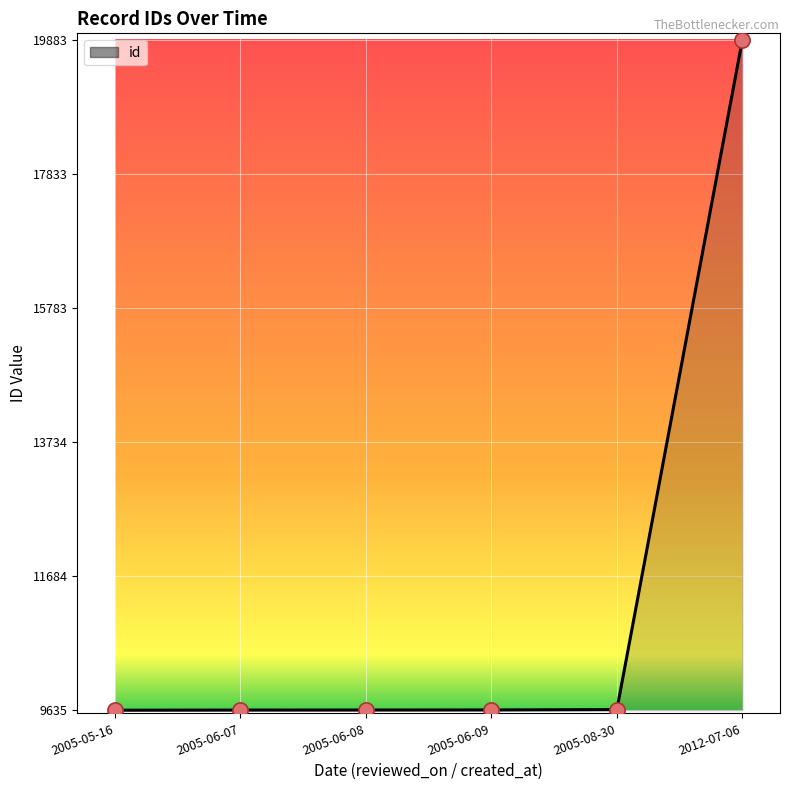

Approximately how many times larger is the value at 2005-06-08 compared to 2005-08-30?

1.0